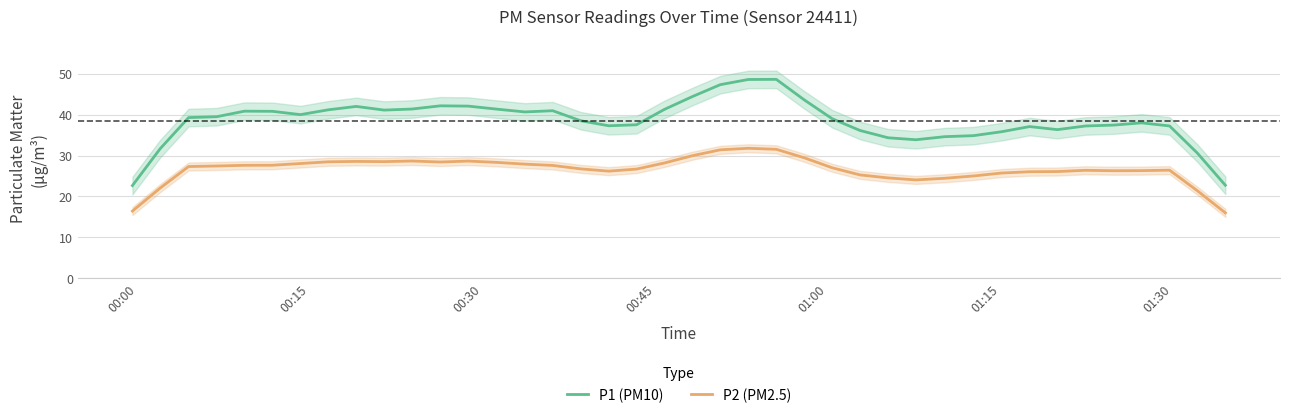

What is the lowest value of the P1 (PM10) series?

22.7